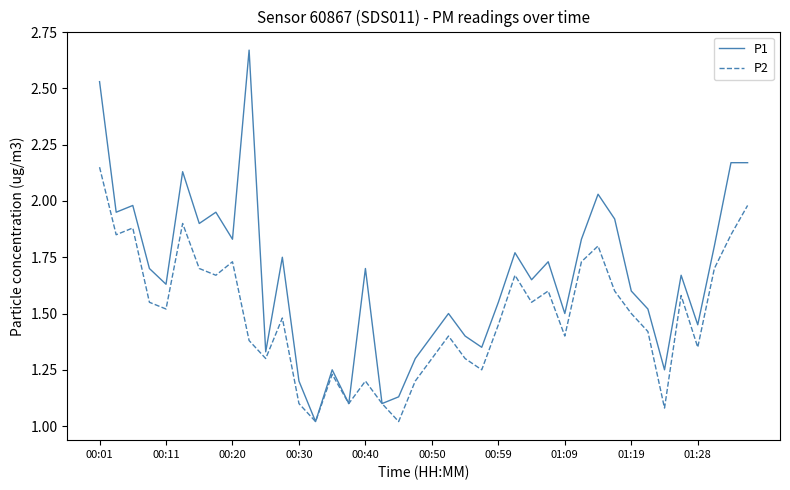

Which series has the widest spread of values?

P1